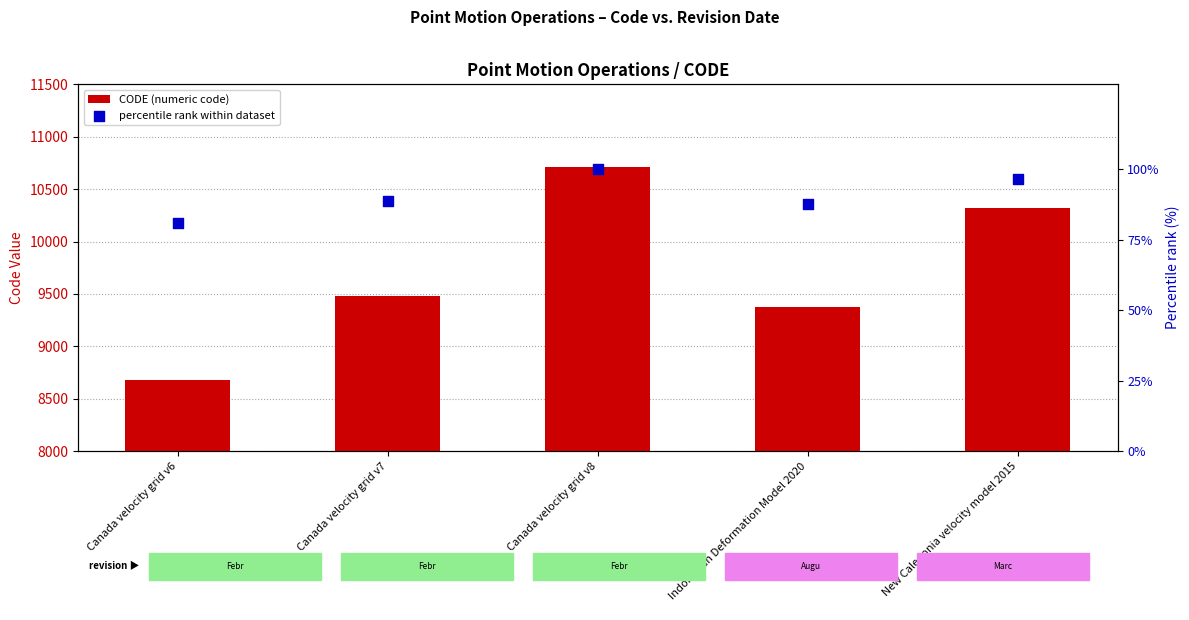

Which series contains the lowest Y value?

percentile rank within dataset